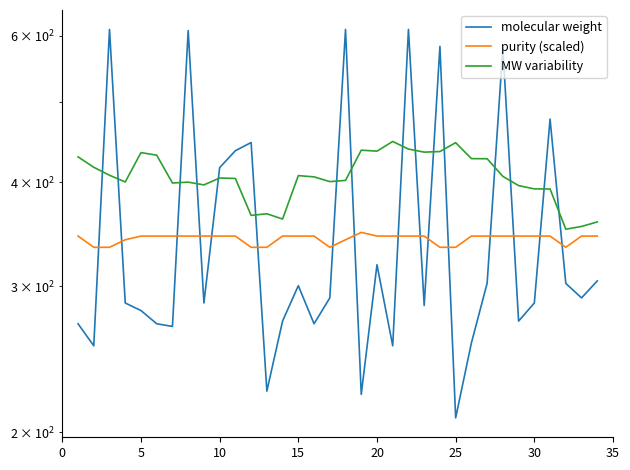

How many values in the purity (scaled) series exceed 344?

24